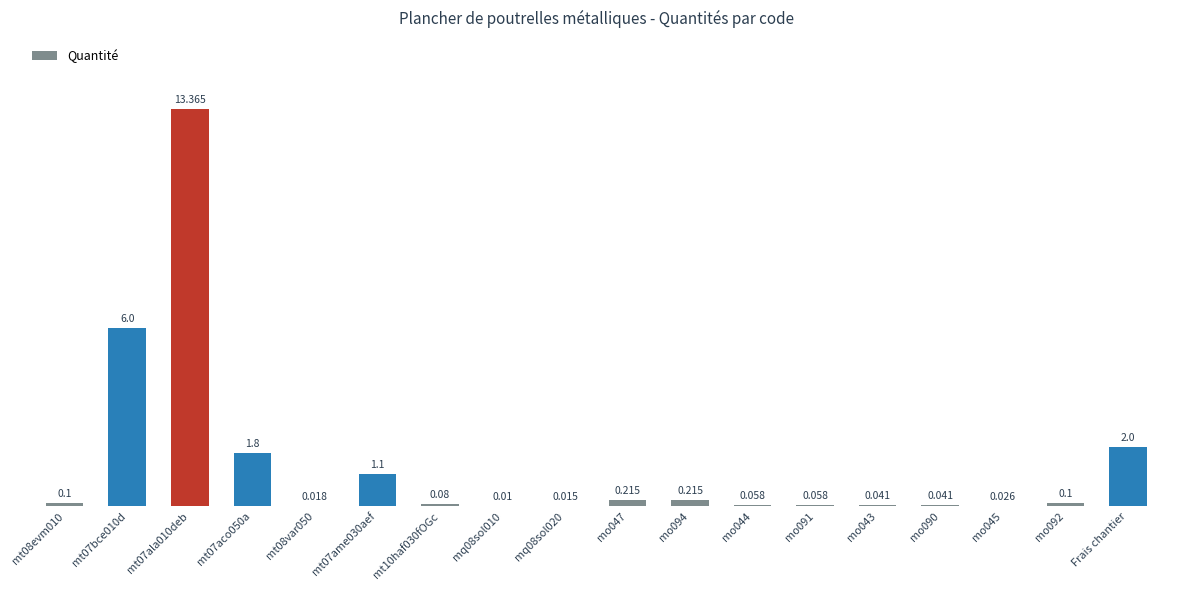

List the labels in order of value, smallest first.

mq08sol010, mq08sol020, mt08var050, mo045, mo043, mo090, mo044, mo091, mt10haf030fOGc, mt08evm010, mo092, mo047, mo094, mt07ame030aef, mt07aco050a, Frais chantier, mt07bce010d, mt07ala010deb